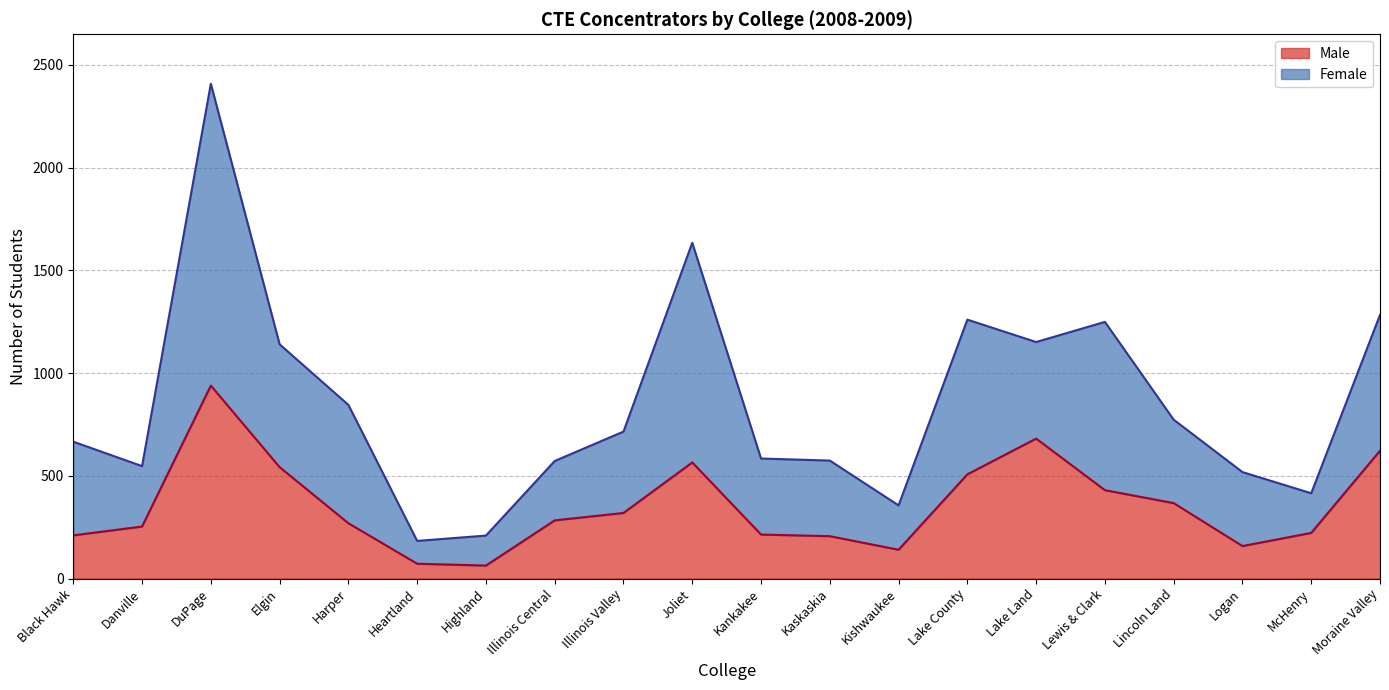

Which label corresponds to the largest value in the chart?

DuPage